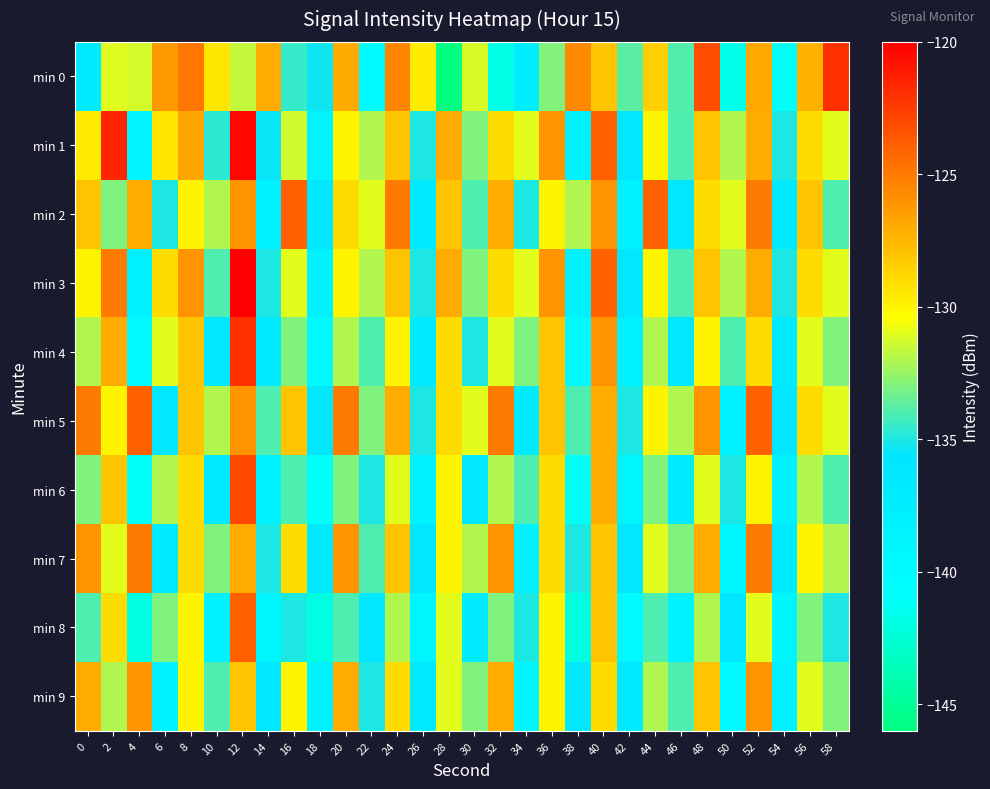

Rank the series by their maximum value, from lowest to highest.

min 9, min 7, min 2, min 5, min 8, min 6, min 0, min 4, min 1, min 3